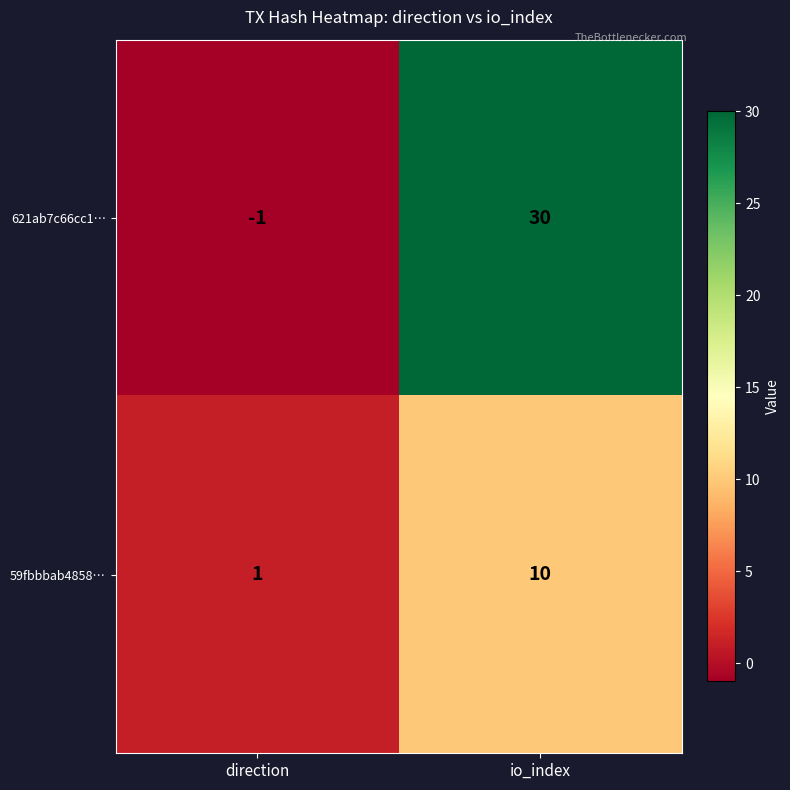

Where is 621ab7c66cc1… nearest to the value 14?

direction